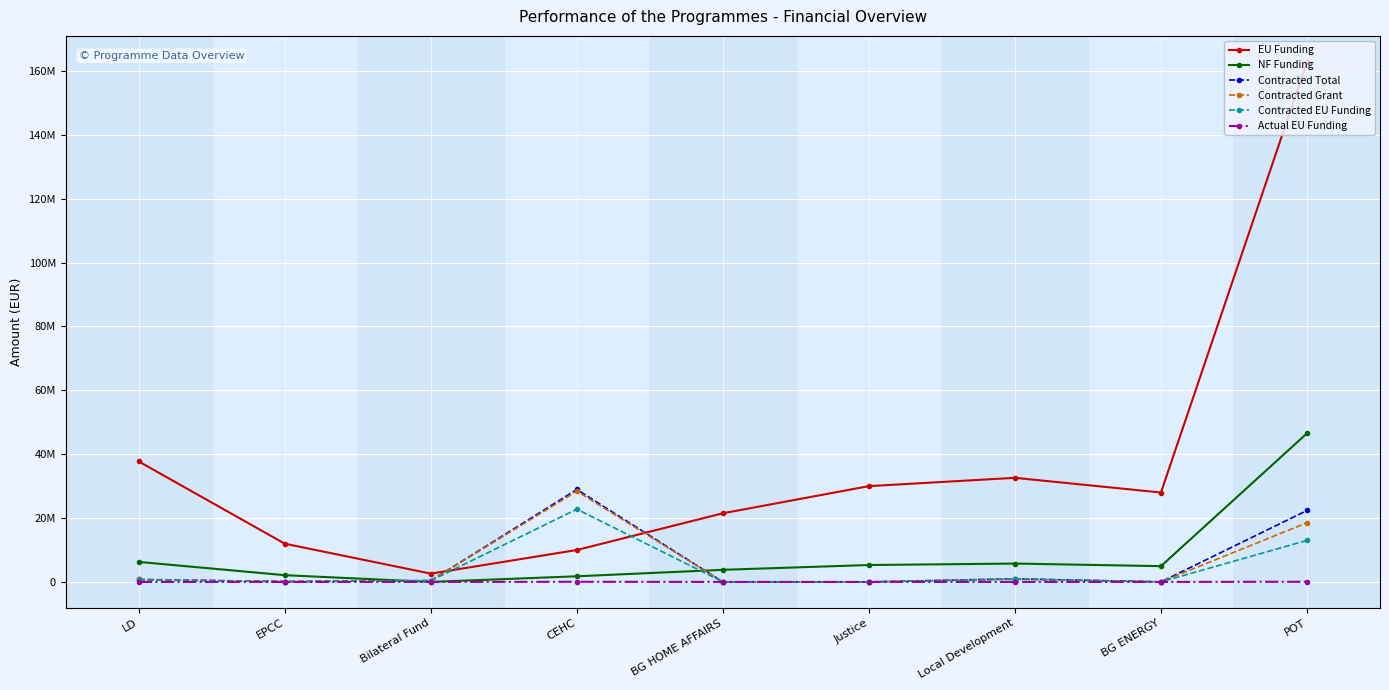

What is the difference between the maximum and minimum values in the NF Funding series?

46534168.6